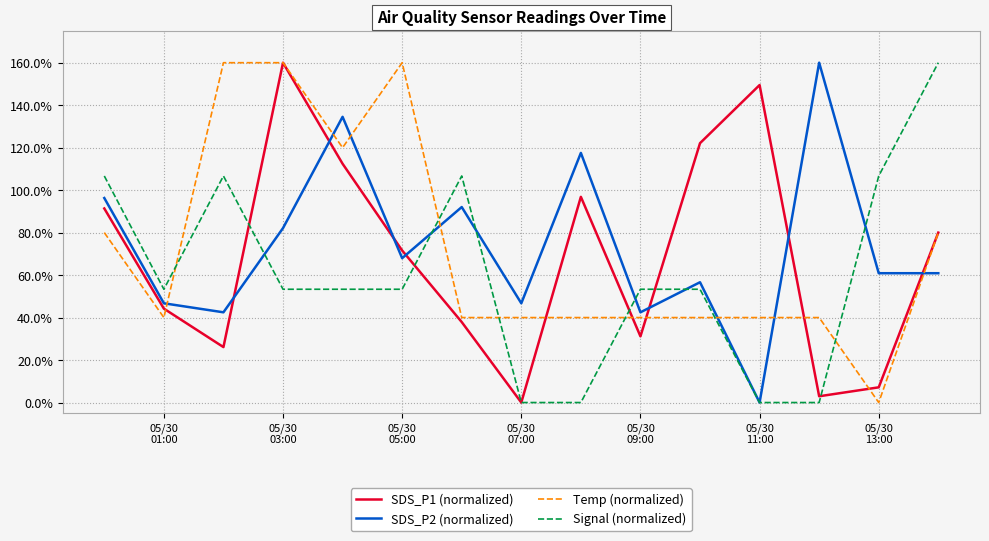

True or false: SDS_P2 (normalized) and SDS_P1 (normalized) intersect in this chart.

True